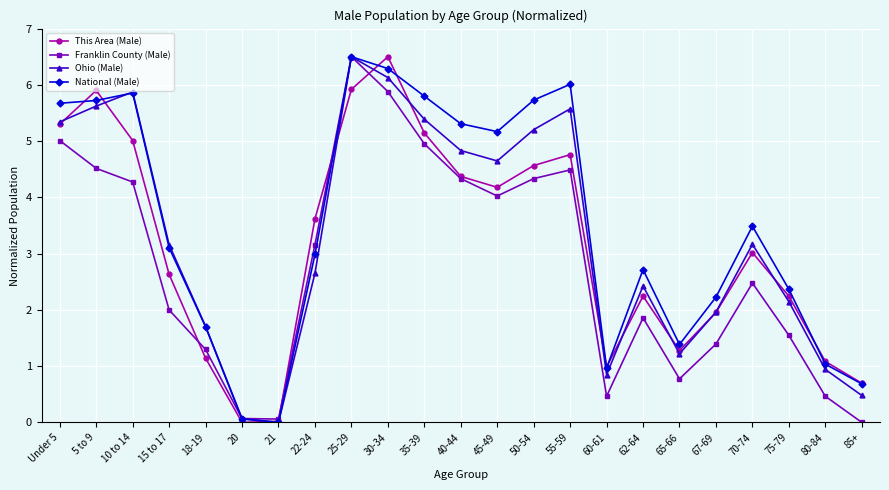

Which series has the largest total across all categories?

National (Male)